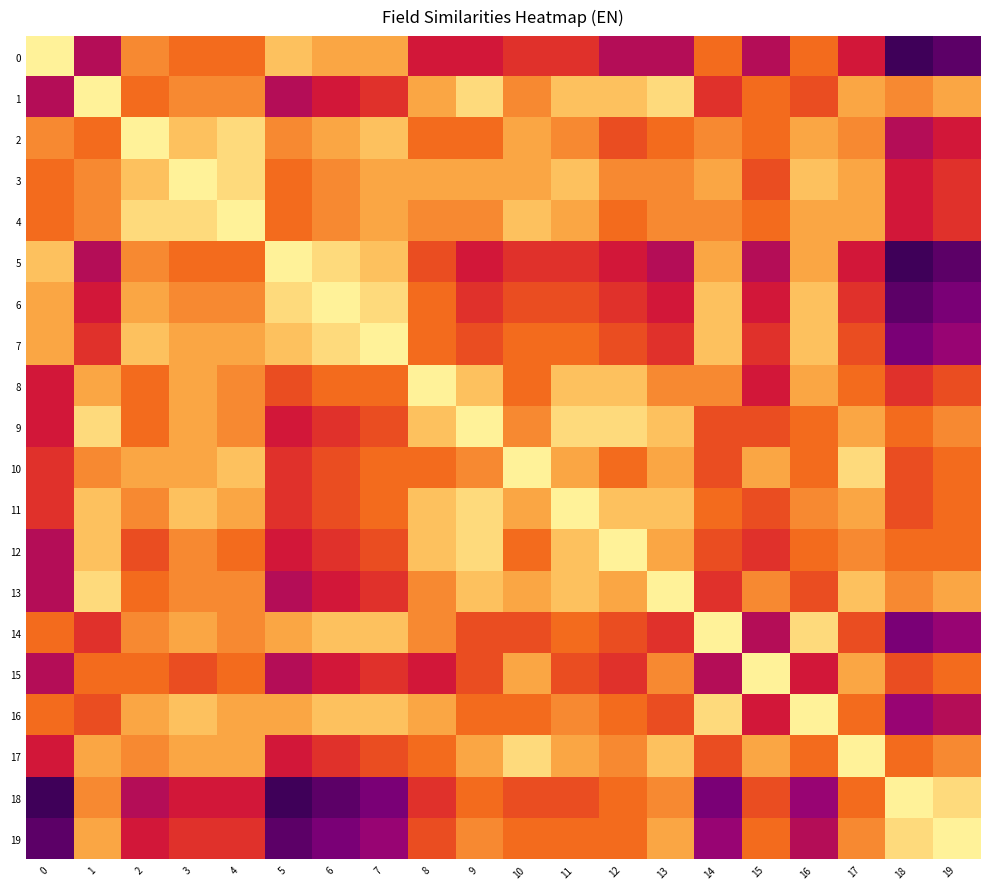

Which series has the largest total across all categories?

3